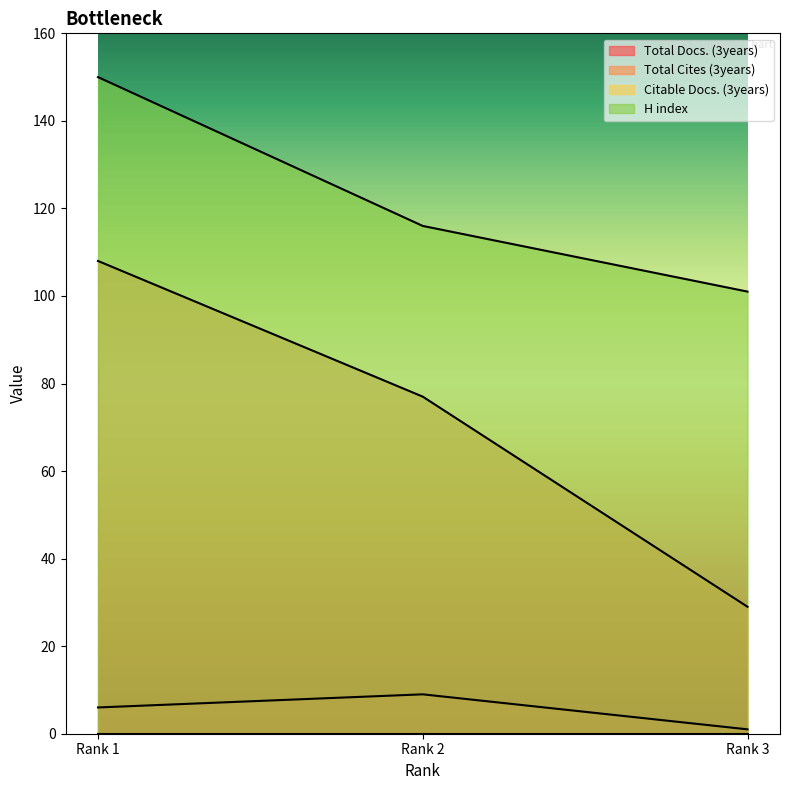

Does the chart display data point markers on the line(s)?

No